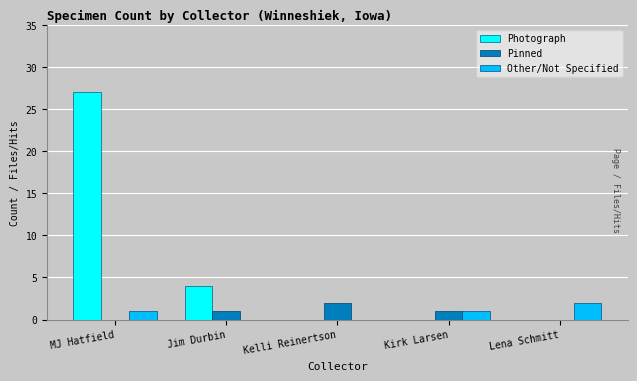

What is the sum of the Photograph values at MJ Hatfield and Kirk Larsen?

27